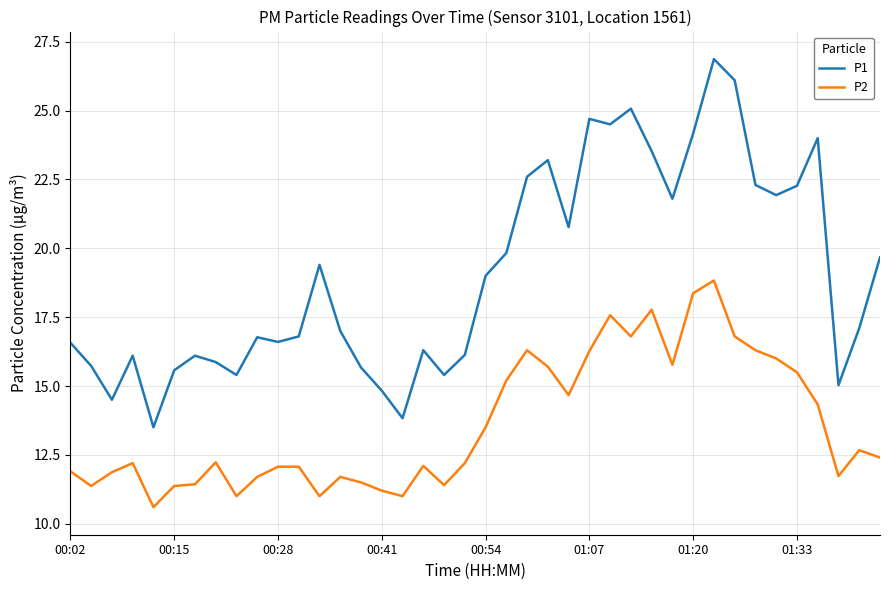

What is the difference between the maximum and minimum values in the P1 series?

13.4